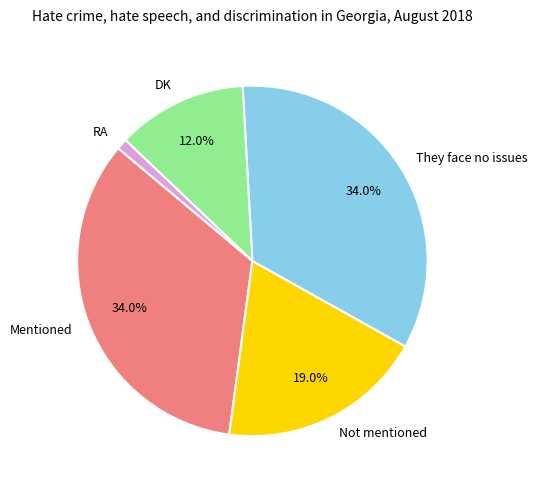

Is it true that Not mentioned is 19% of the pie?

True